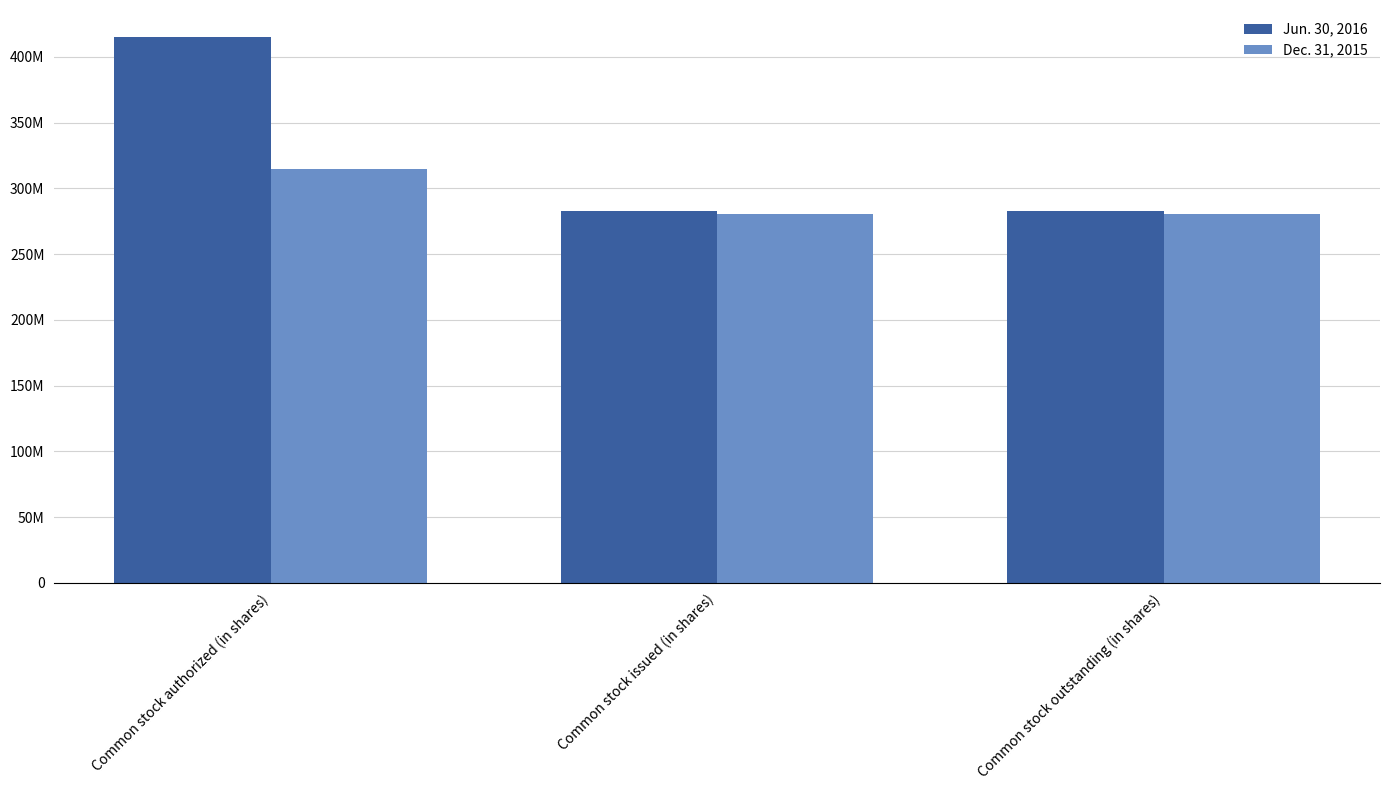

What are all the series names shown in the legend?

Jun. 30, 2016, Dec. 31, 2015